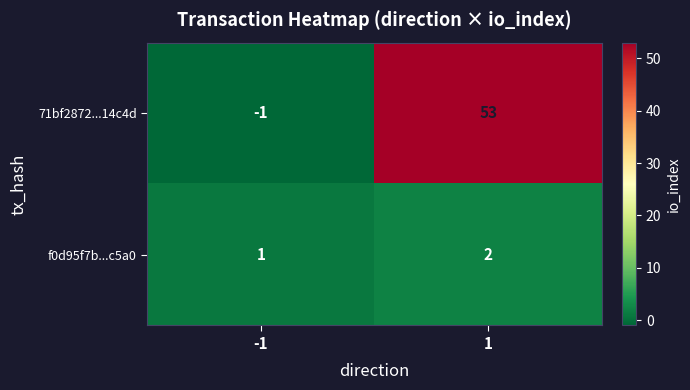

What is the sum of the 71bf2872...14c4d values at -1 and 1?

52